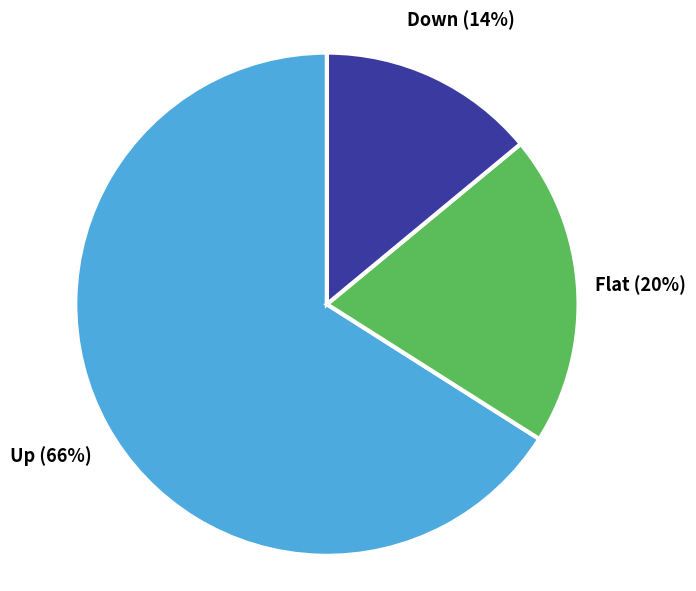

Does any single category account for the majority?

Yes